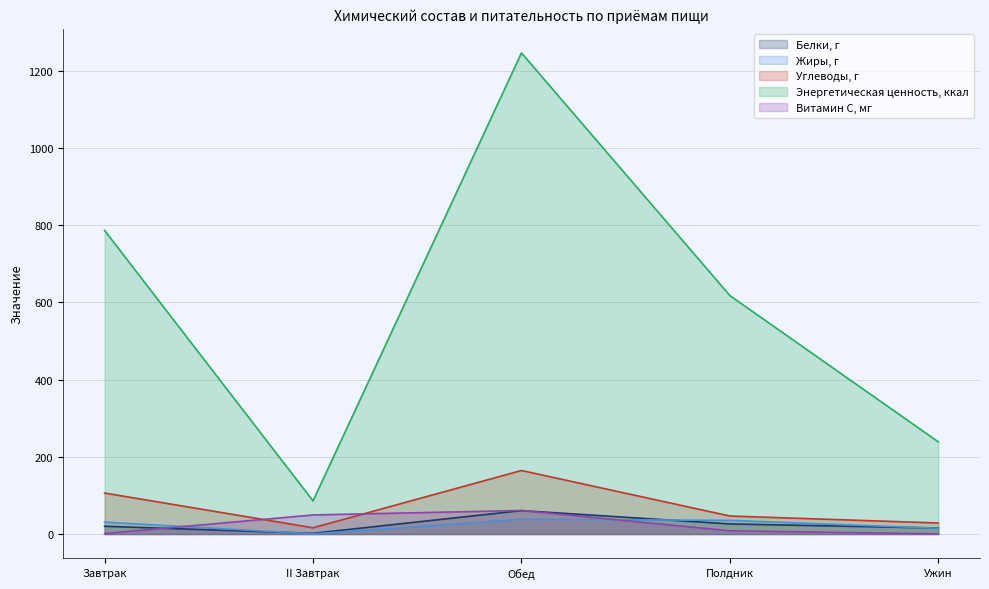

What is the maximum value for Жиры, г?

38.2